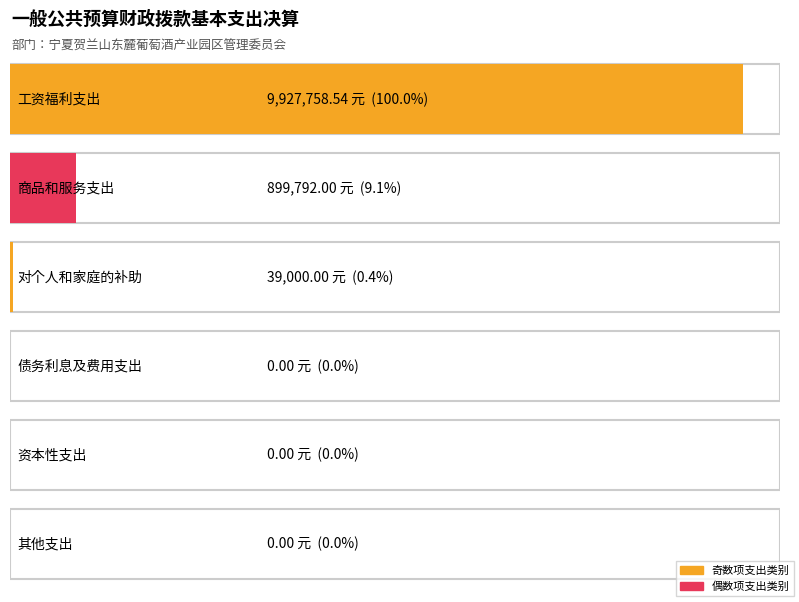

Reading left to right, what are all the values shown in this chart?

9927758.5	899792.0	39000.0	0.0	0.0	0.0